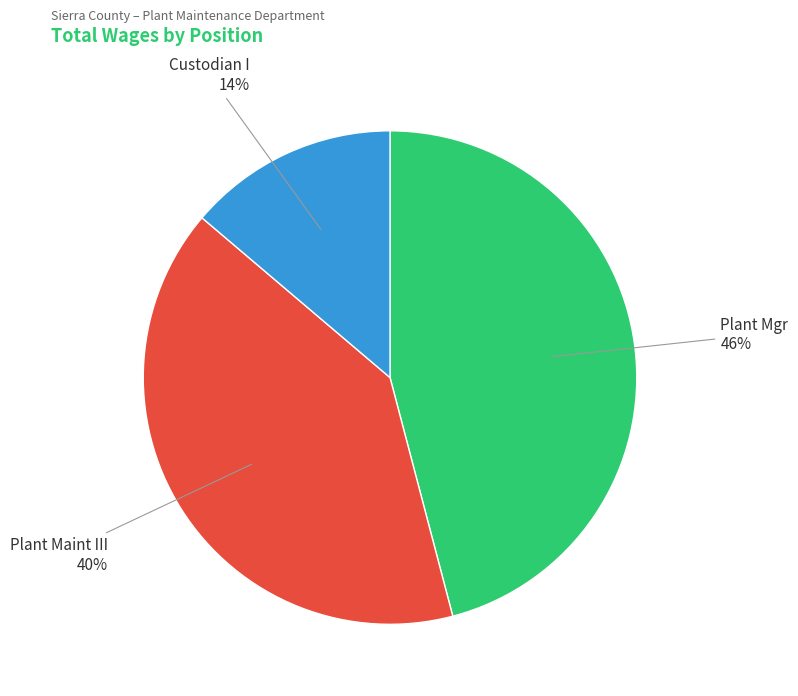

What is the smallest slice in the pie chart?

Custodian I